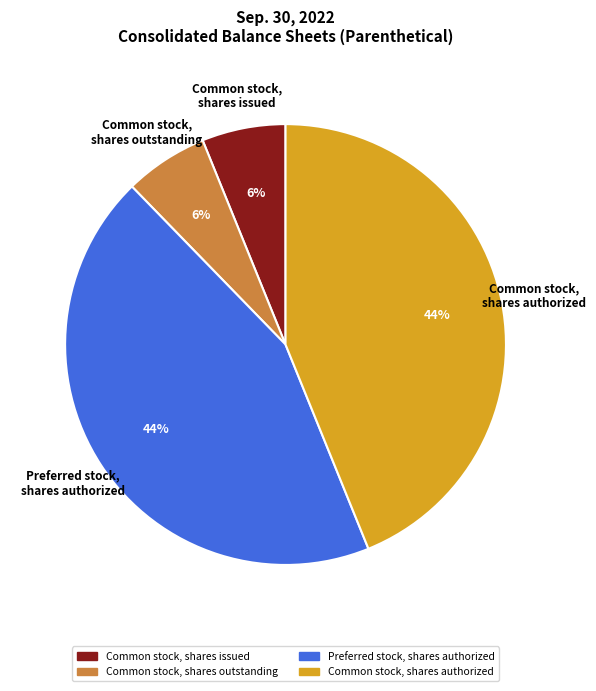

Does Common stock, shares authorized represent more than half of the total?

No